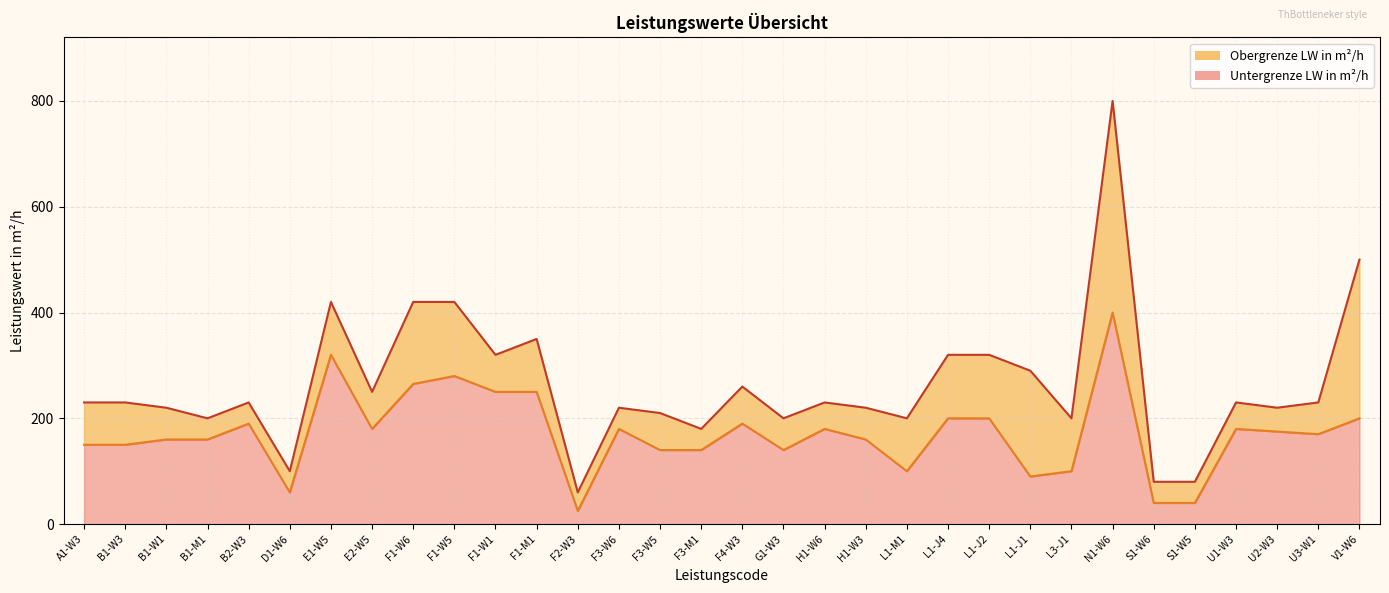

Reading left to right, transcribe all the data shown in this chart.

Obergrenze LW in m²/h: A1-W3=230	B1-W3=230	B1-W1=220	B1-M1=200	B2-W3=230	D1-W6=100	E1-W5=420	E2-W5=250	F1-W6=420	F1-W5=420	F1-W1=320	F1-M1=350	F2-W3=60	F3-W6=220	F3-W5=210	F3-M1=180	F4-W3=260	G1-W3=200	H1-W6=230	H1-W3=220	L1-M1=200	L1-J4=320	L1-J2=320	L1-J1=290	L3-J1=200	N1-W6=800	S1-W6=80	S1-W5=80	U1-W3=230	U2-W3=220	U3-W1=230	V1-W6=500
Untergrenze LW in m²/h: A1-W3=150	B1-W3=150	B1-W1=160	B1-M1=160	B2-W3=190	D1-W6=60	E1-W5=320	E2-W5=180	F1-W6=265	F1-W5=280	F1-W1=250	F1-M1=250	F2-W3=25	F3-W6=180	F3-W5=140	F3-M1=140	F4-W3=190	G1-W3=140	H1-W6=180	H1-W3=160	L1-M1=100	L1-J4=200	L1-J2=200	L1-J1=90	L3-J1=100	N1-W6=400	S1-W6=40	S1-W5=40	U1-W3=180	U2-W3=175	U3-W1=170	V1-W6=200